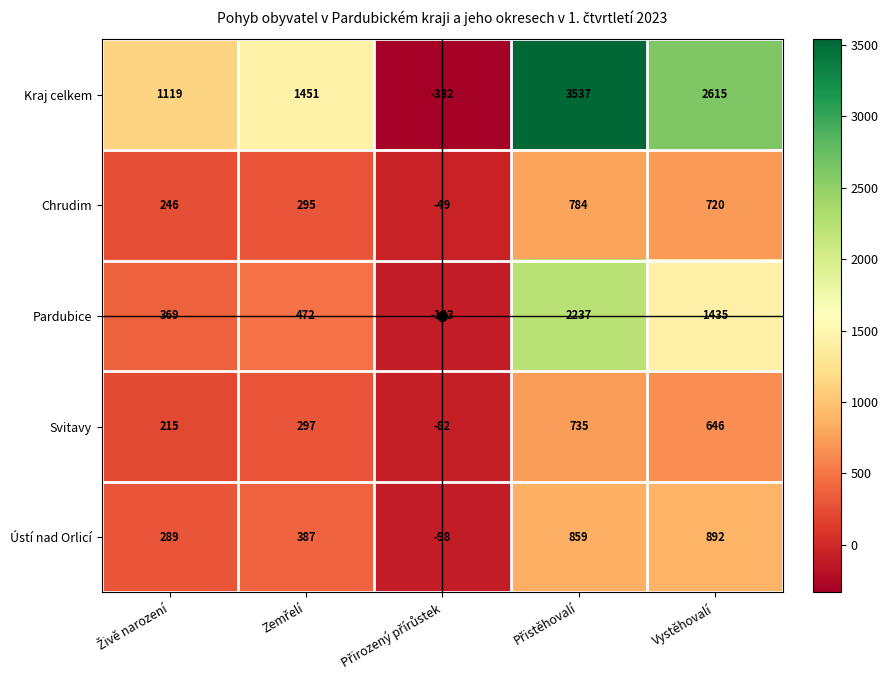

What is the sum of all Svitavy values?

1811